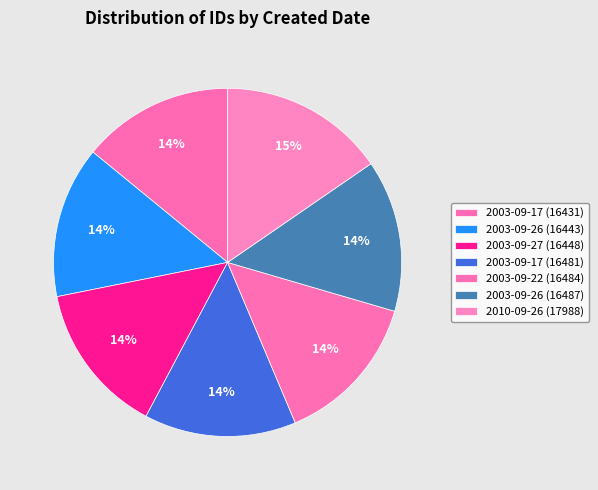

How many segments does this pie chart have?

7